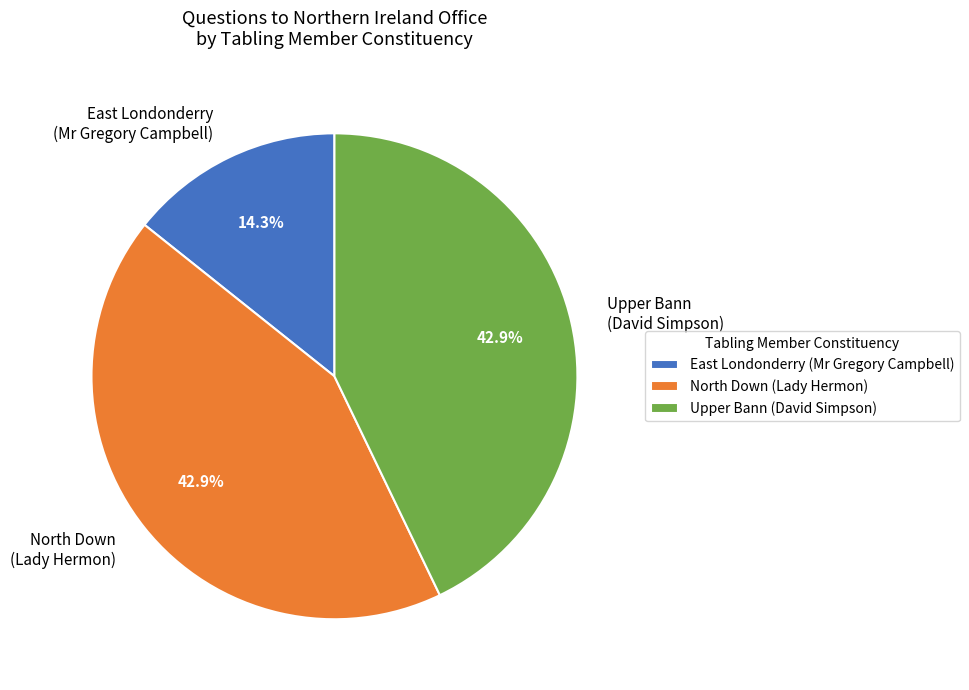

Which category has the smallest portion of the pie?

East Londonderry (Mr Gregory Campbell)